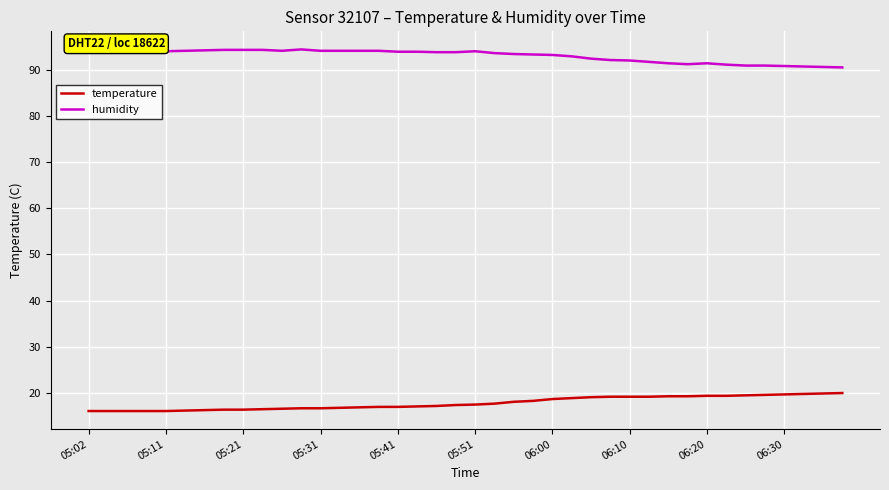

What is the maximum value for humidity?

94.4